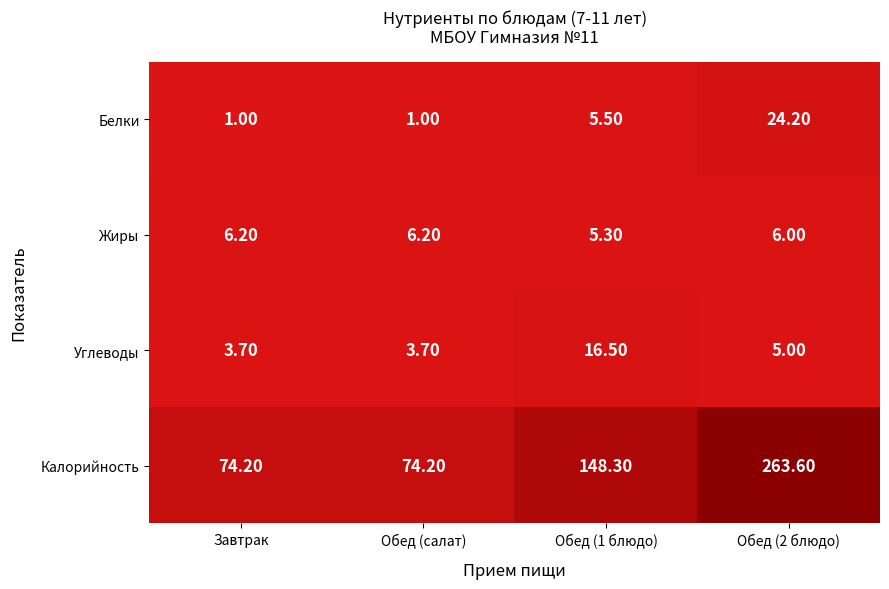

At how many categories does at least one series exceed 33?

4